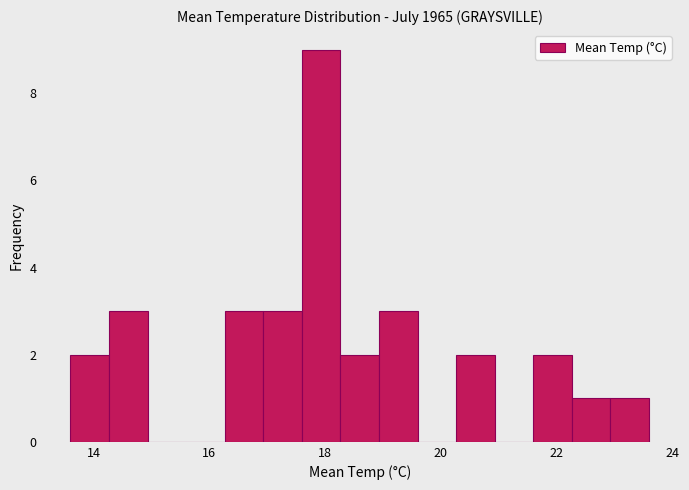

Read against the x-axis, roughly where is the centre of the tallest bar?

18.0